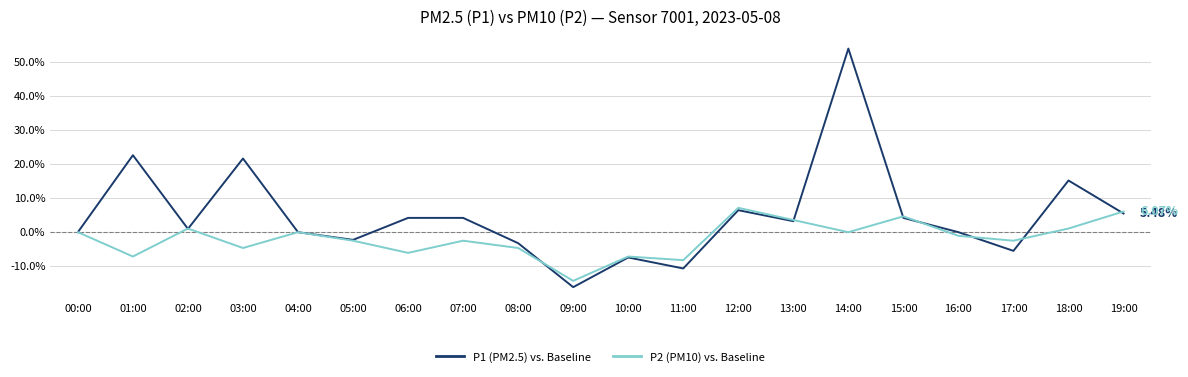

What is the highest value of the P2 (PM10) vs. Baseline series?

7.1